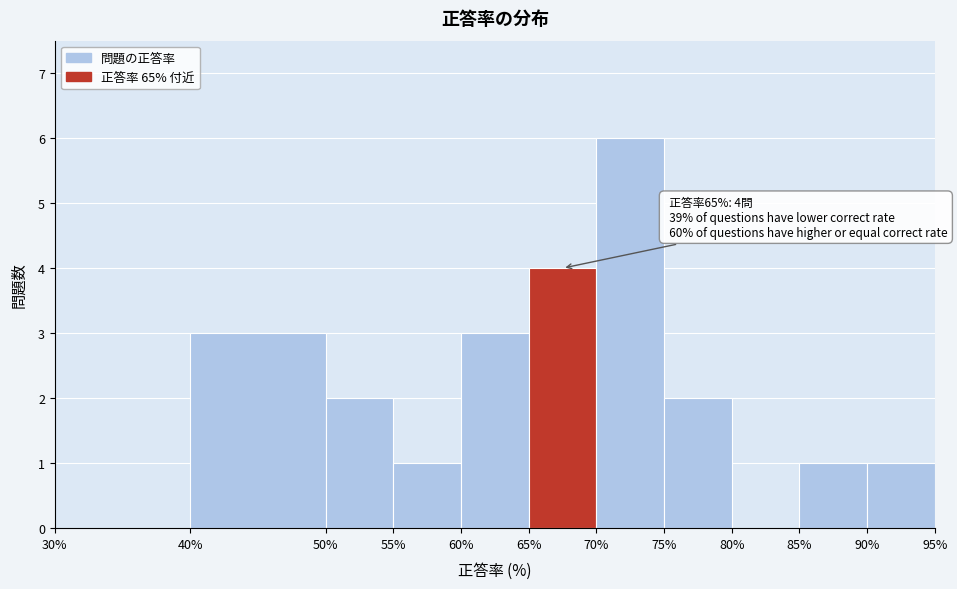

Over which range of the x-axis is the bar tallest?

70% to 75%